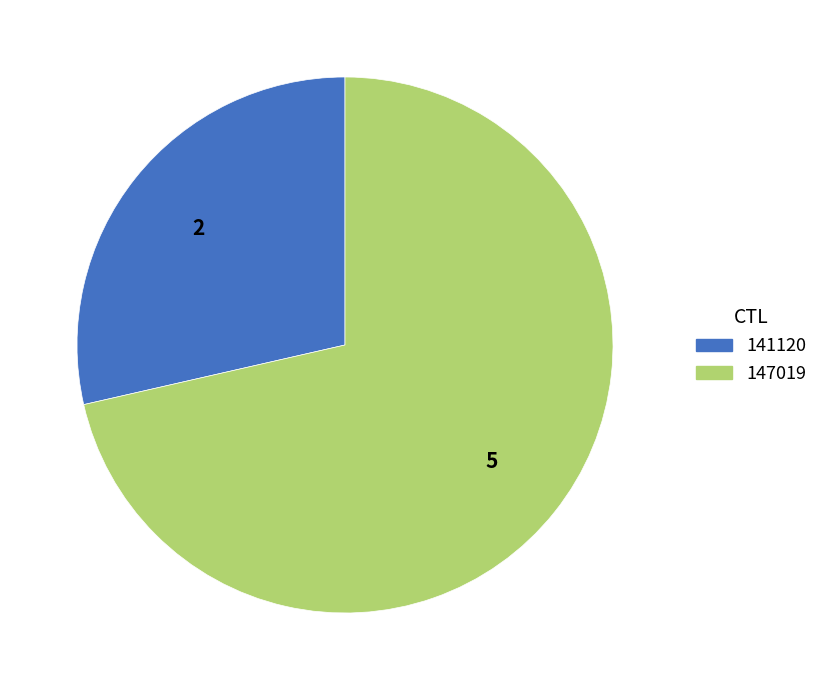

True or false: 141120 accounts for 29% of the total.

True